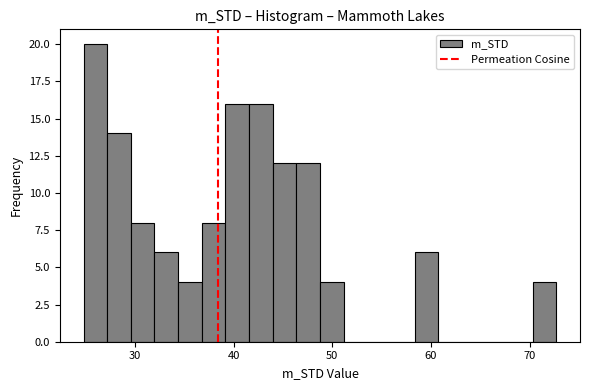

Read against the x-axis, roughly where is the centre of the tallest bar?

26